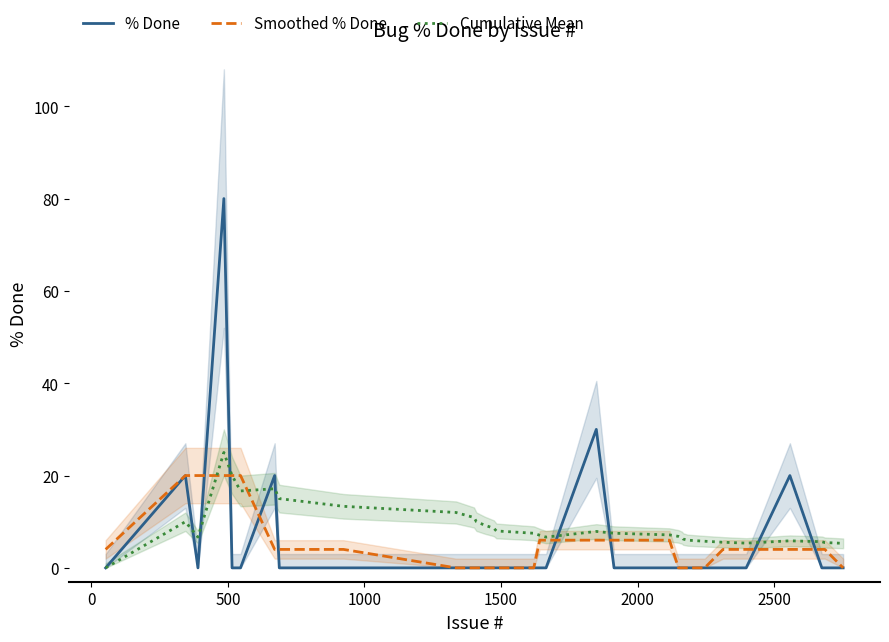

Reading left to right, extract all data points from this chart.

% Done: 0.0	20.0	0.0	80.0	0.0	0.0	20.0	0.0	0.0	0.0	0.0	0.0	0.0	0.0	0.0	0.0	0.0	0.0	30.0	0.0	0.0	0.0	0.0	0.0	0.0	0.0	0.0	0.0	20.0	0.0	0.0	0.0
Smoothed % Done: 4.0	20.0	20.0	20.0	20.0	20.0	4.0	4.0	4.0	0.0	0.0	0.0	0.0	0.0	0.0	0.0	6.0	6.0	6.0	6.0	6.0	0.0	0.0	0.0	0.0	0.0	4.0	4.0	4.0	4.0	4.0	0.0
Cumulative Mean: 0.0	10.0	6.7	25.0	20.0	16.7	17.1	15.0	13.3	12.0	10.9	10.0	9.2	8.6	8.0	7.5	7.1	6.7	7.9	7.5	7.1	6.8	6.5	6.2	6.0	5.8	5.6	5.4	5.9	5.7	5.5	5.3